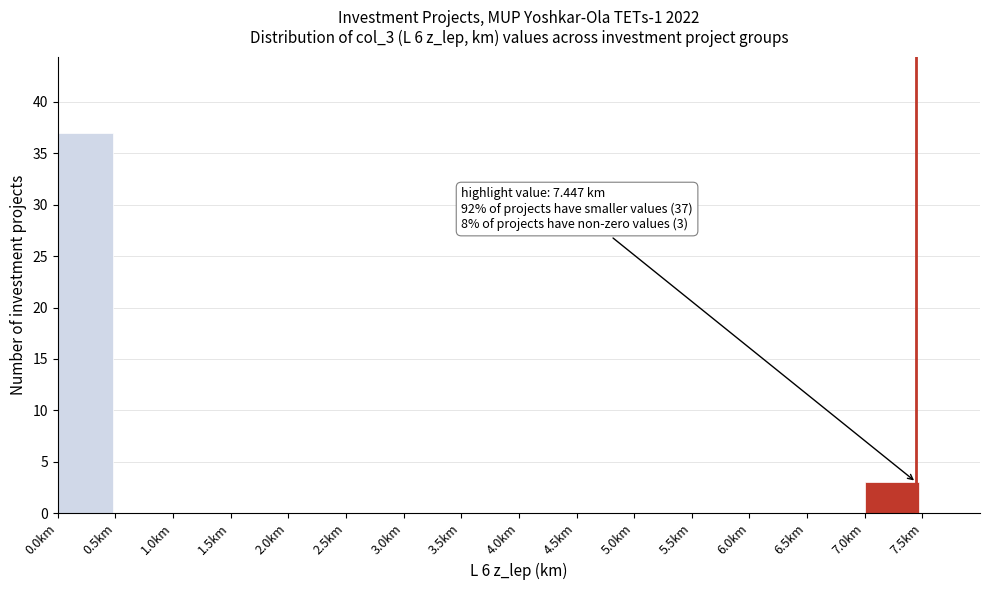

Which range on the x-axis has the tallest bar?

0.0 to 0.5